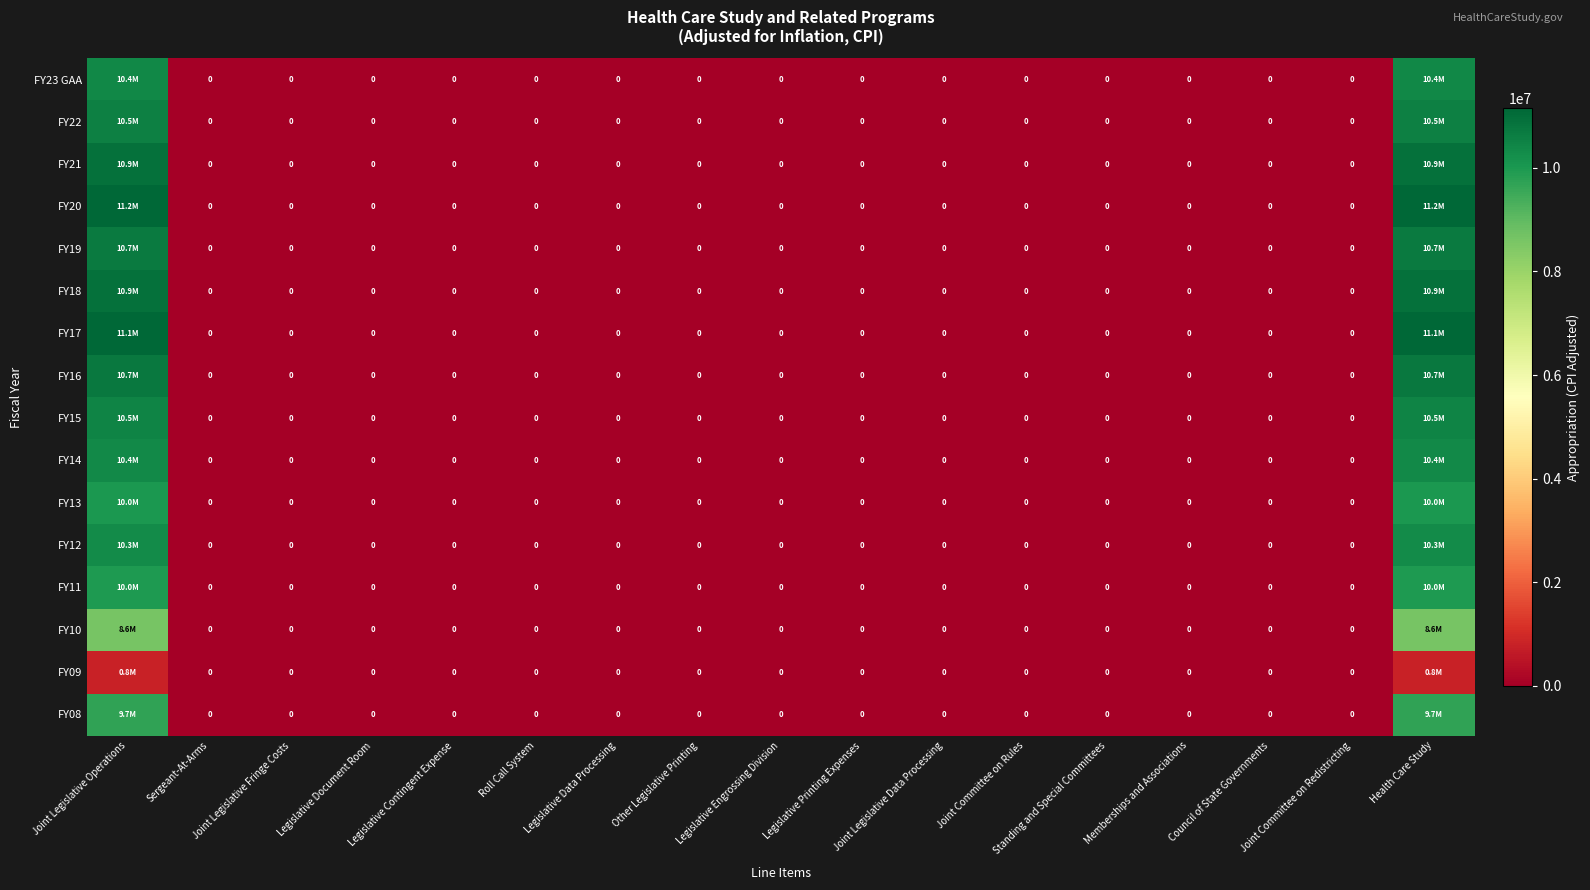

The value of FY21 at Joint Legislative Data Processing is 0. True or false?

True